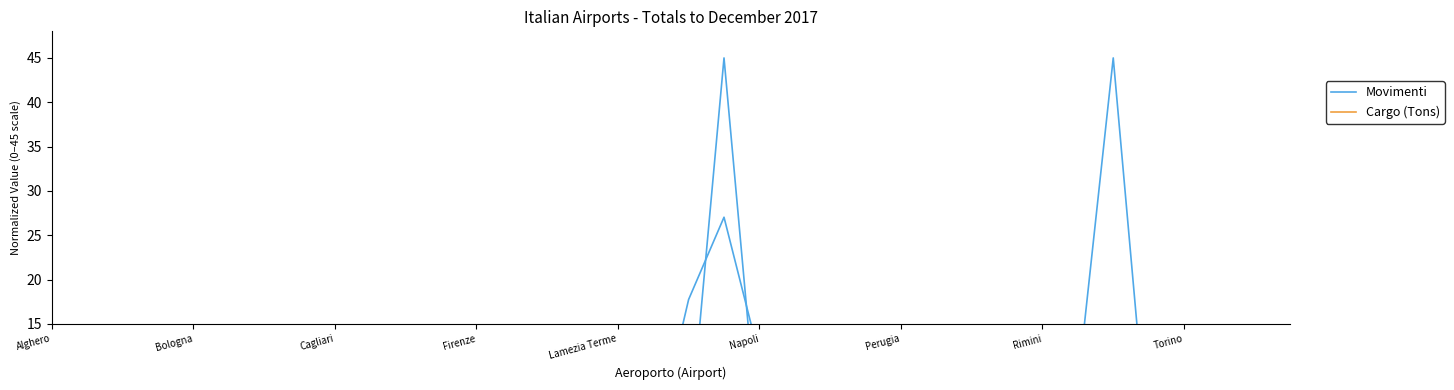

At how many categories does at least one series exceed 17?

3